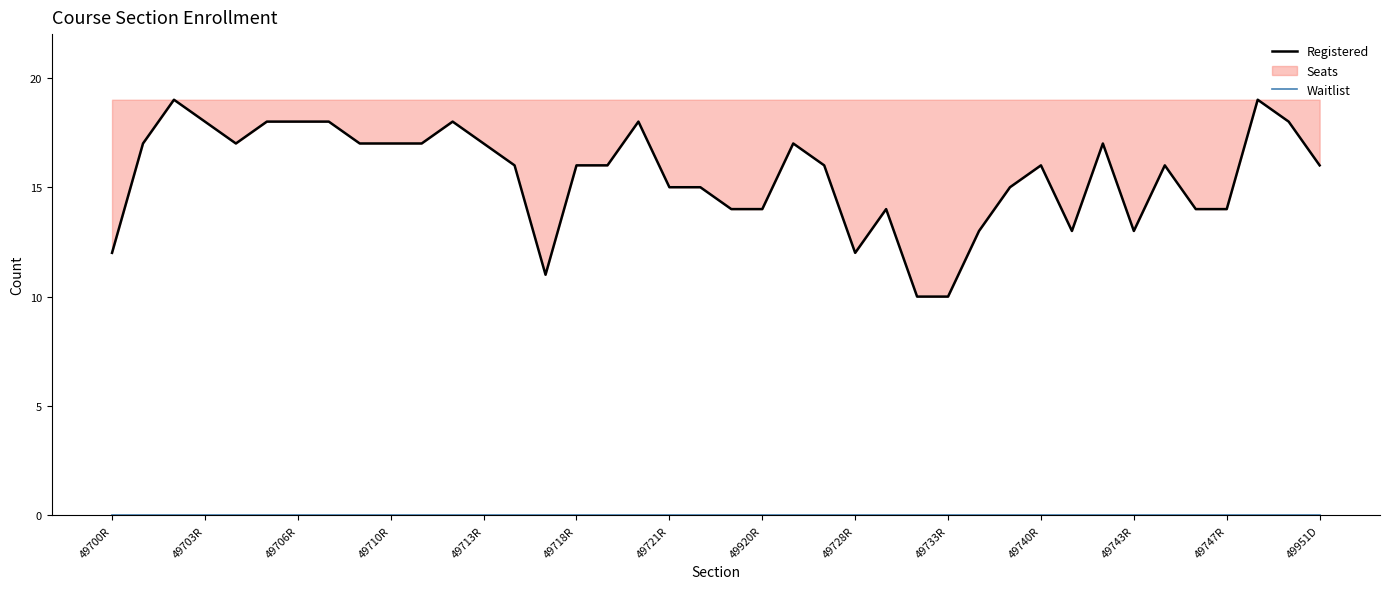

List the series in order of their peak value, highest first.

Registered, Waitlist